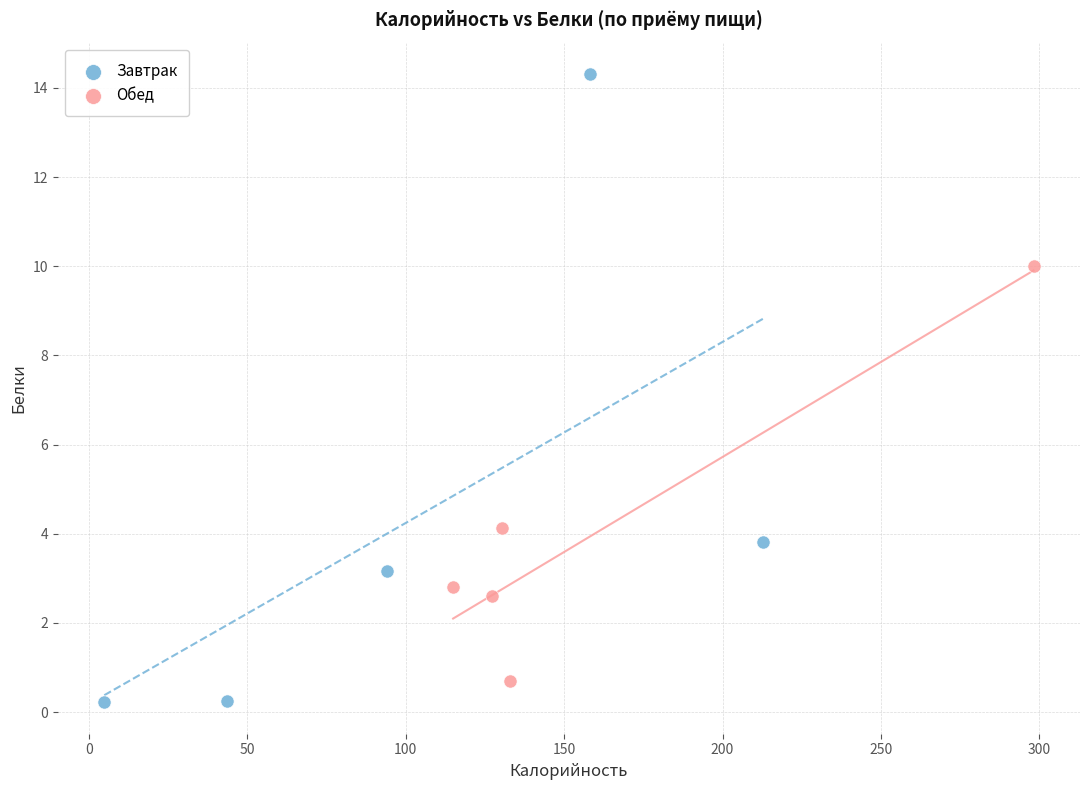

Which series has the largest Y range (max minus min)?

Завтрак